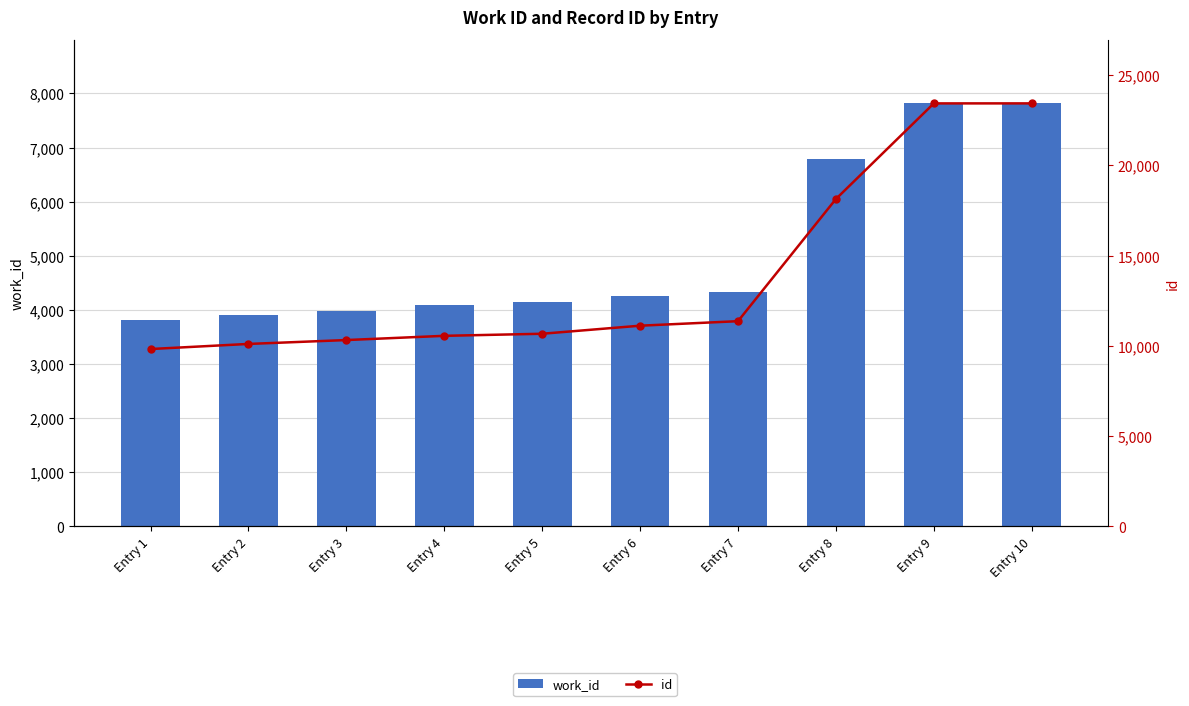

At which label is work_id closest to 5816?

Entry 8